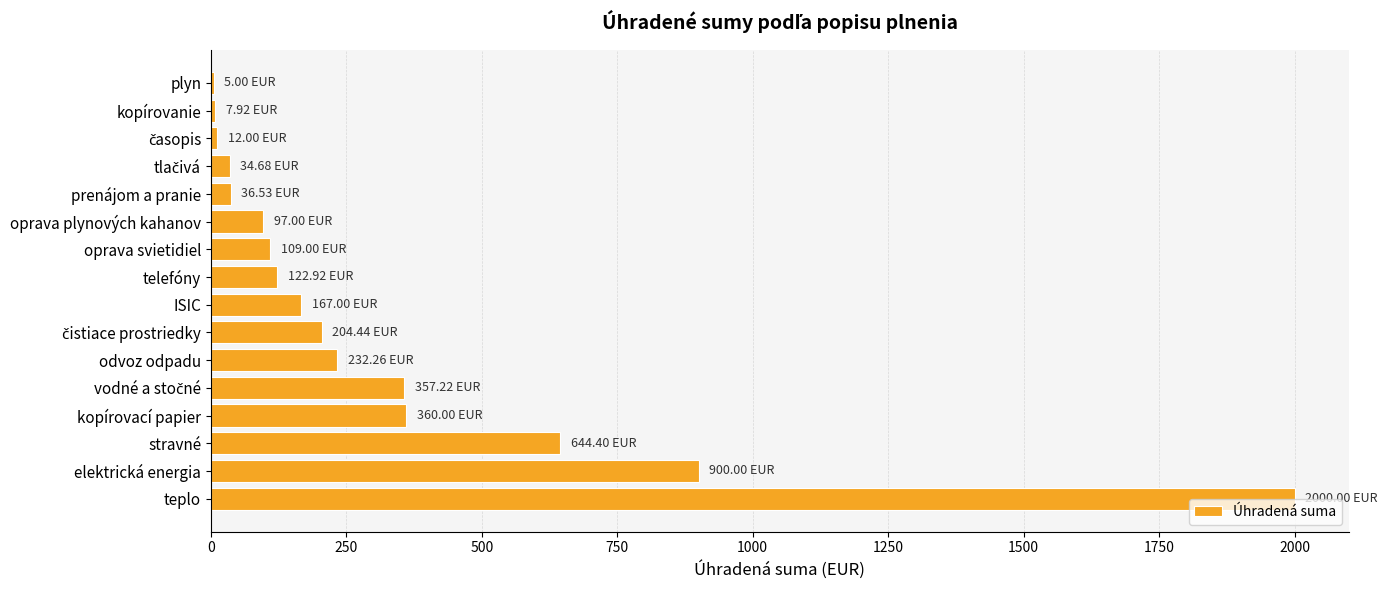

What is the sum of all values?

5290.4